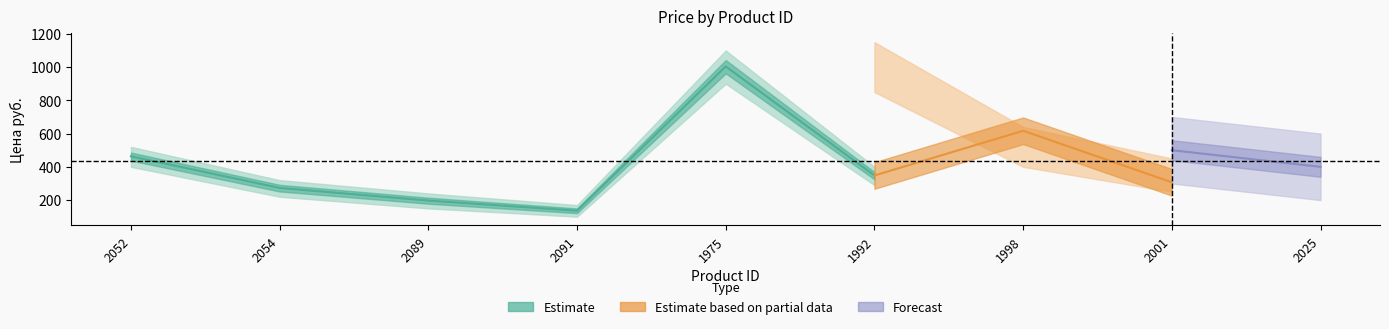

What is the change in value from 2052 to 1975?

+541